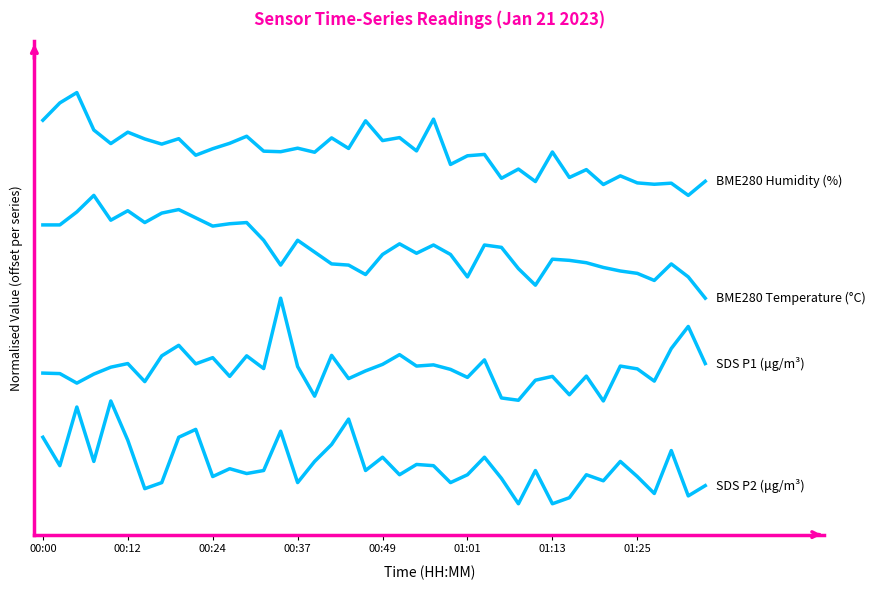

Does the chart display data point markers on the line(s)?

No